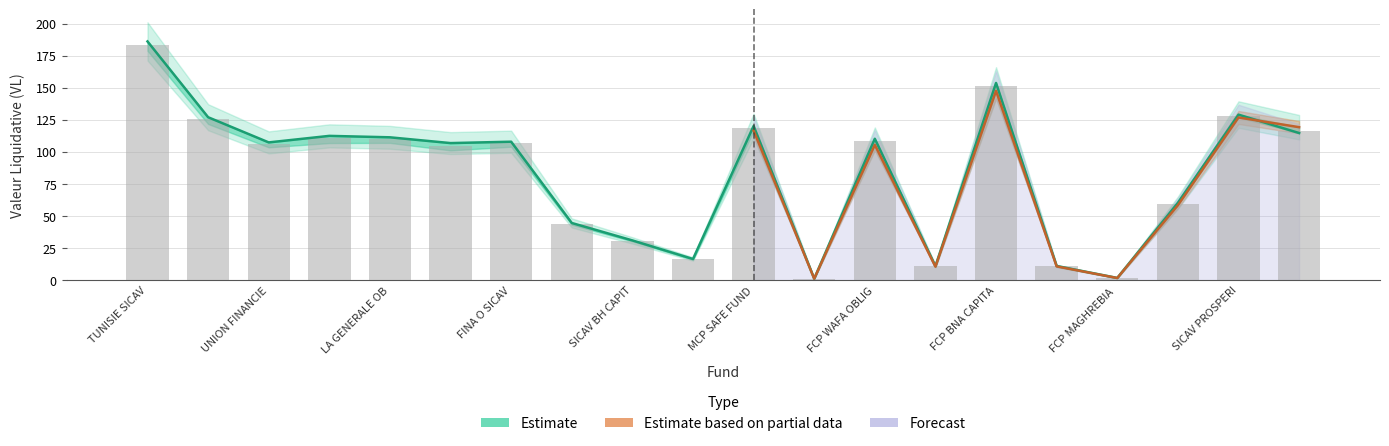

How many groups of bars are there?

20